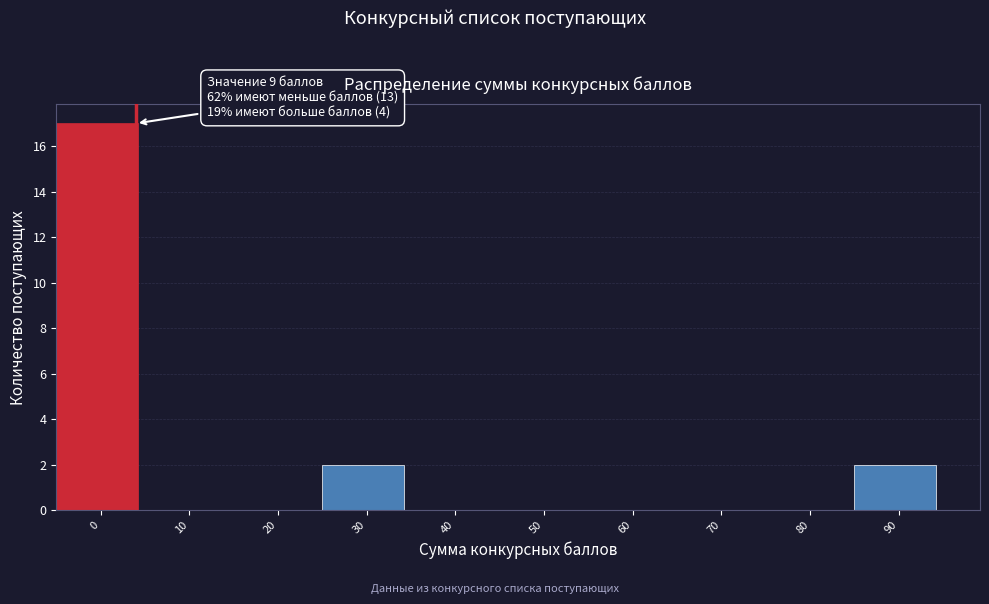

Reading right to left, list all the values displayed in this chart.

90=2	80=0	70=0	60=0	50=0	40=0	30=2	20=0	10=0	0=17